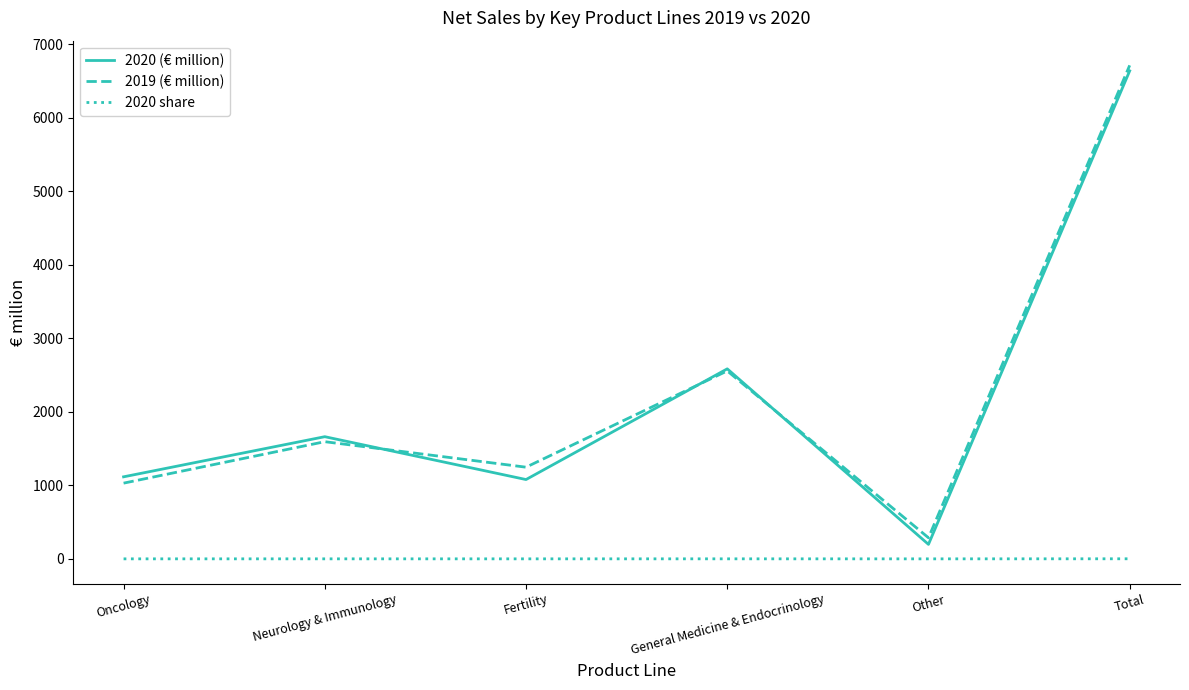

Is the value of 2019 (€ million) at Total greater than the value of 2020 (€ million) at General Medicine & Endocrinology?

Yes